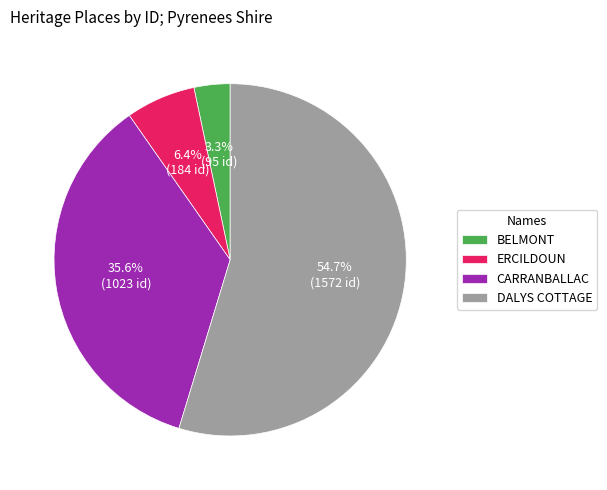

To the nearest percent, what percentage of the pie is ERCILDOUN?

6%